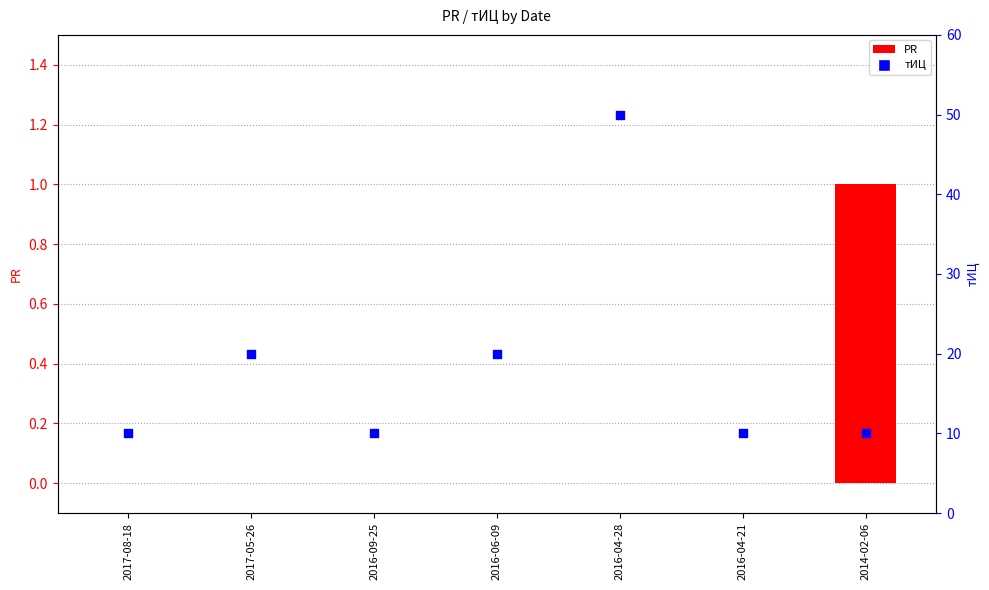

At which category is the sum across all series the highest?

2016-04-28